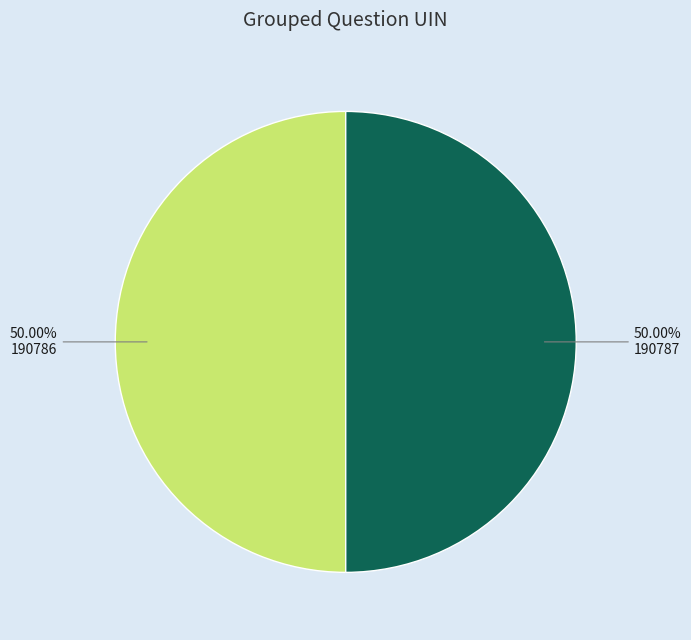

What is the ratio of the value at 190786 to the value at 190787?

1.0